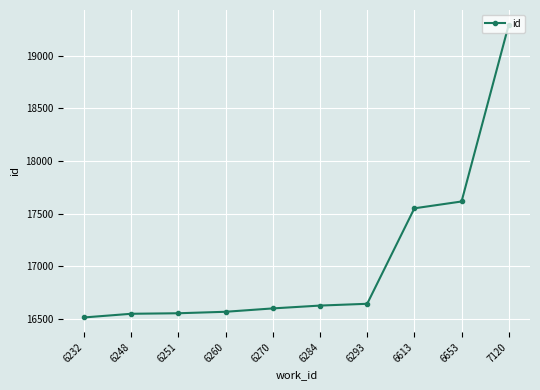

What is the value of the 5th point from the left?

16598